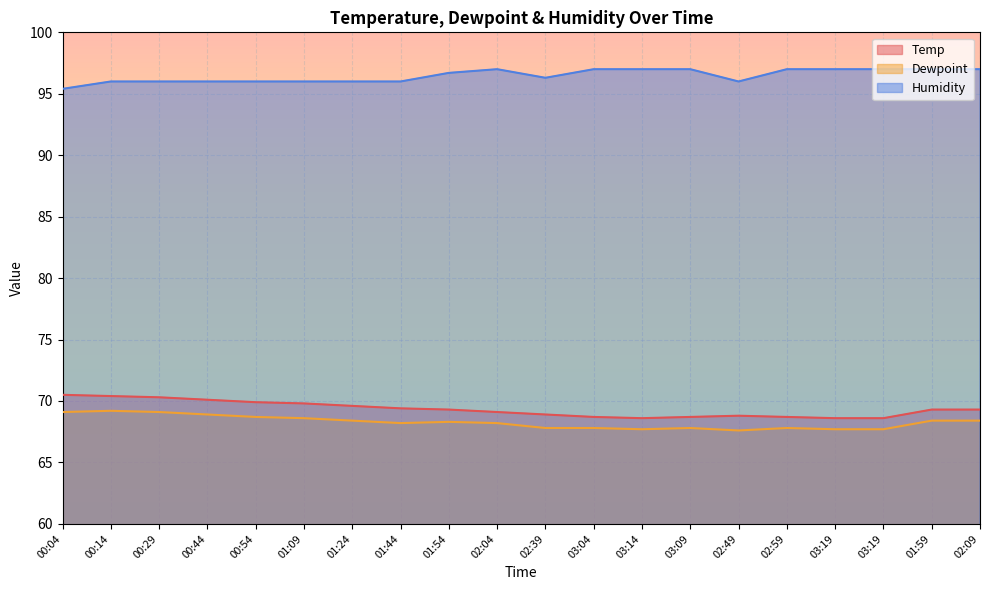

How many values in the Humidity series are below 96?

1